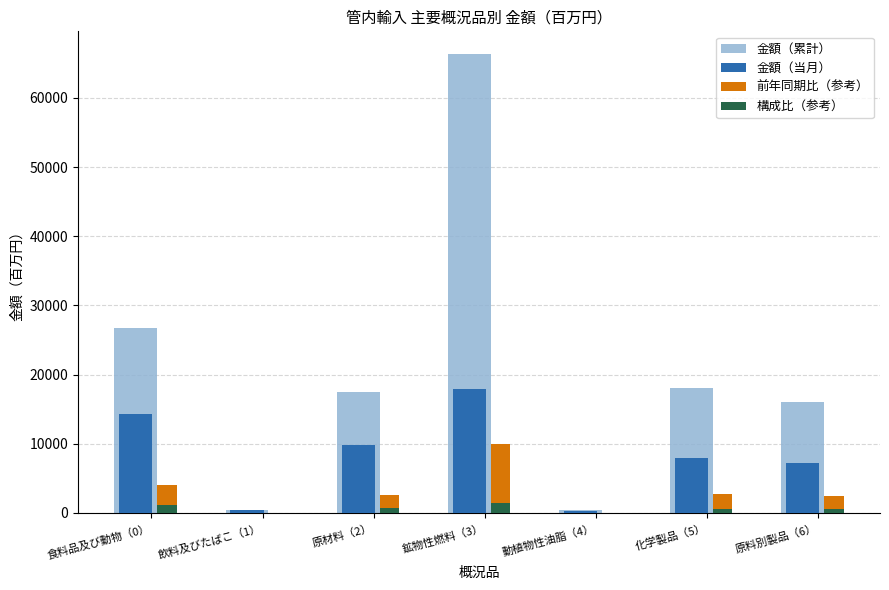

Between 食料品及び動物（0） and 動植物性油脂（4）, which series saw the biggest shift?

金額（累計）